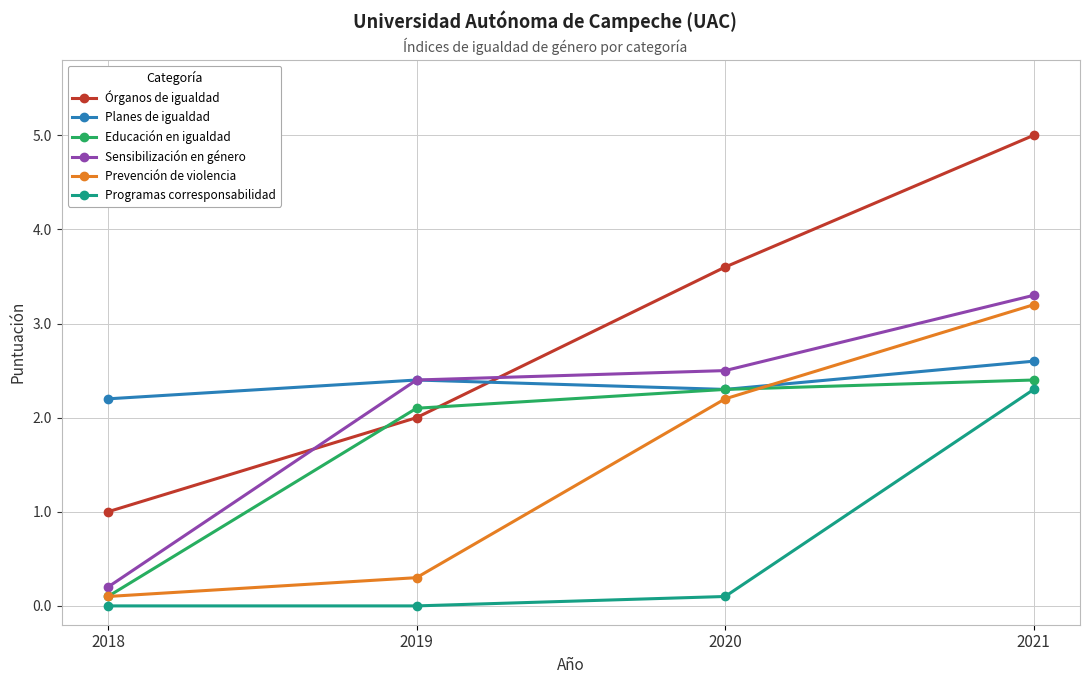

At which label does Prevención de violencia reach its minimum?

2018